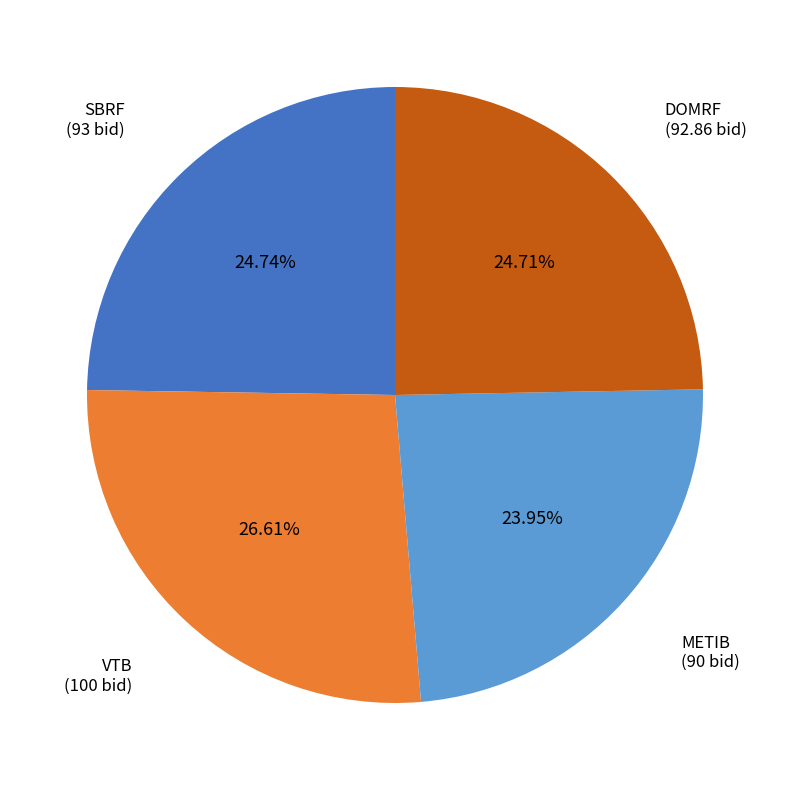

What is the ratio of the value at SBRF to the value at VTB?

0.9